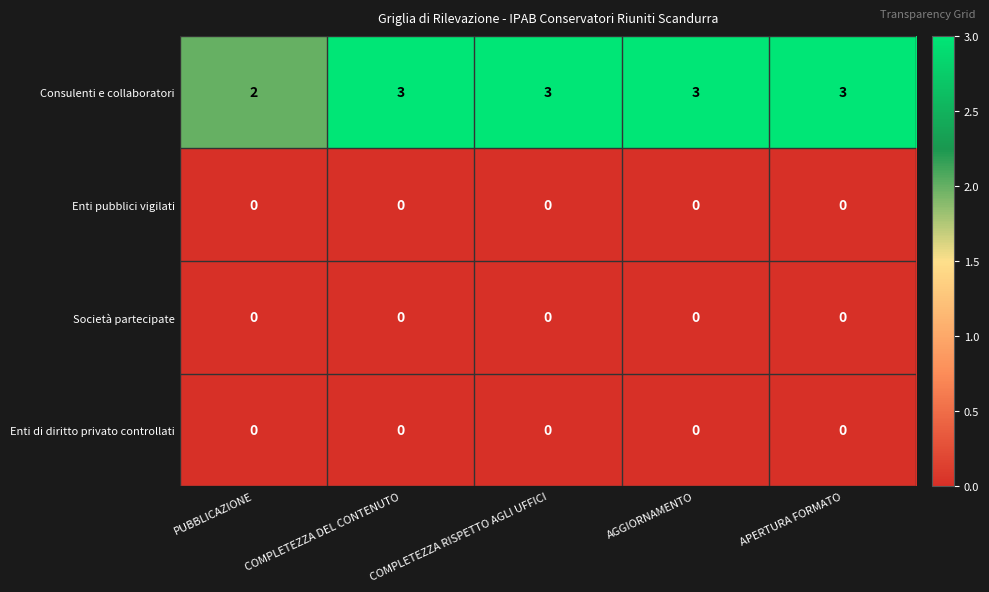

Between PUBBLICAZIONE and APERTURA FORMATO, which series saw the biggest shift?

Consulenti e collaboratori